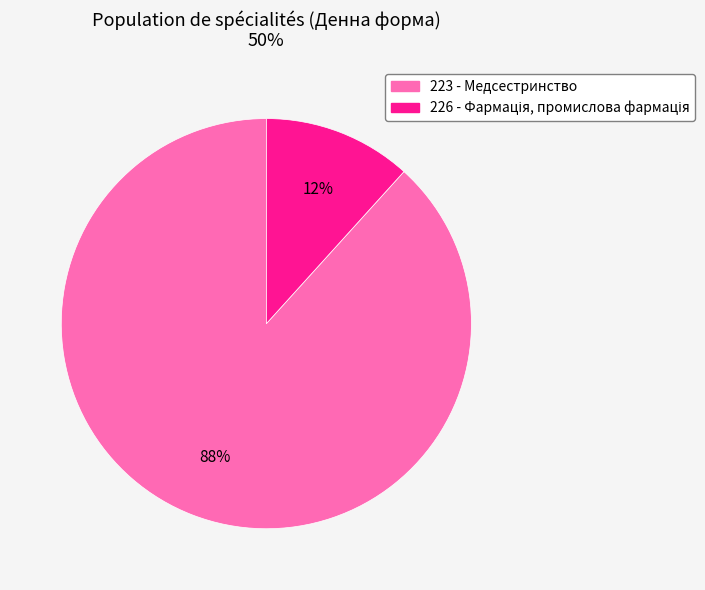

To the nearest percent, what is the average slice percentage?

50%